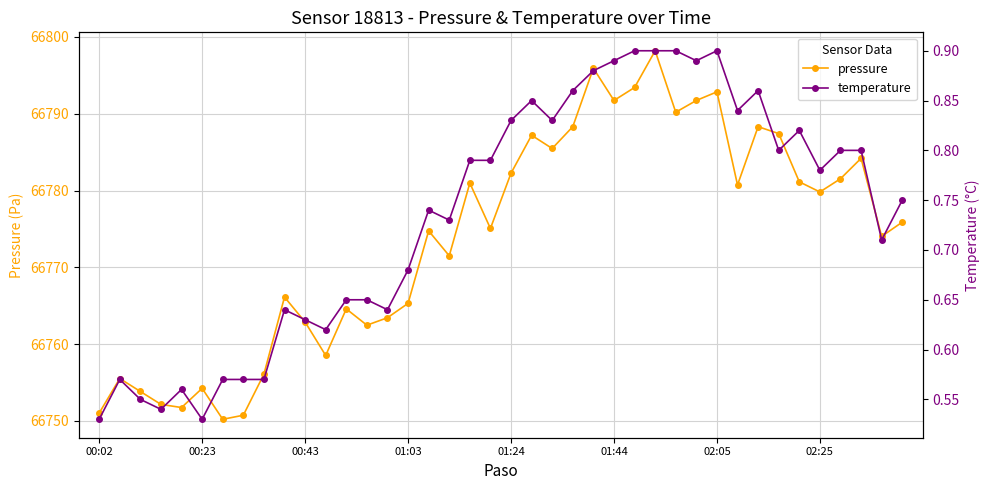

The value of pressure at 37 is 18286.5. True or false?

False